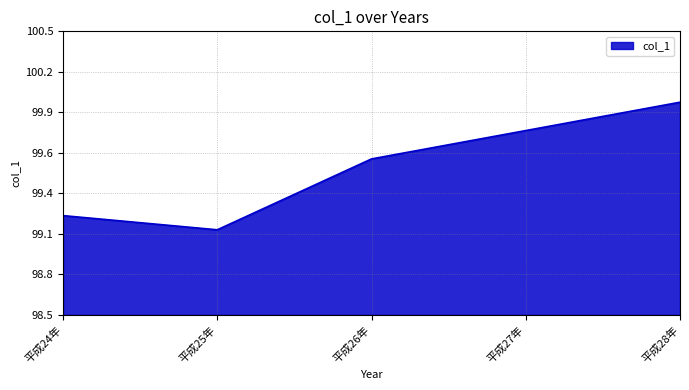

Is this an area chart (filled region under the line)?

Yes